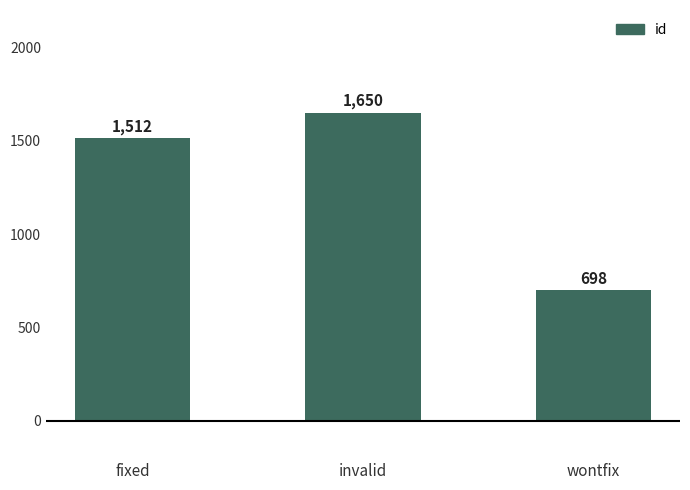

How many values are below 1512?

1